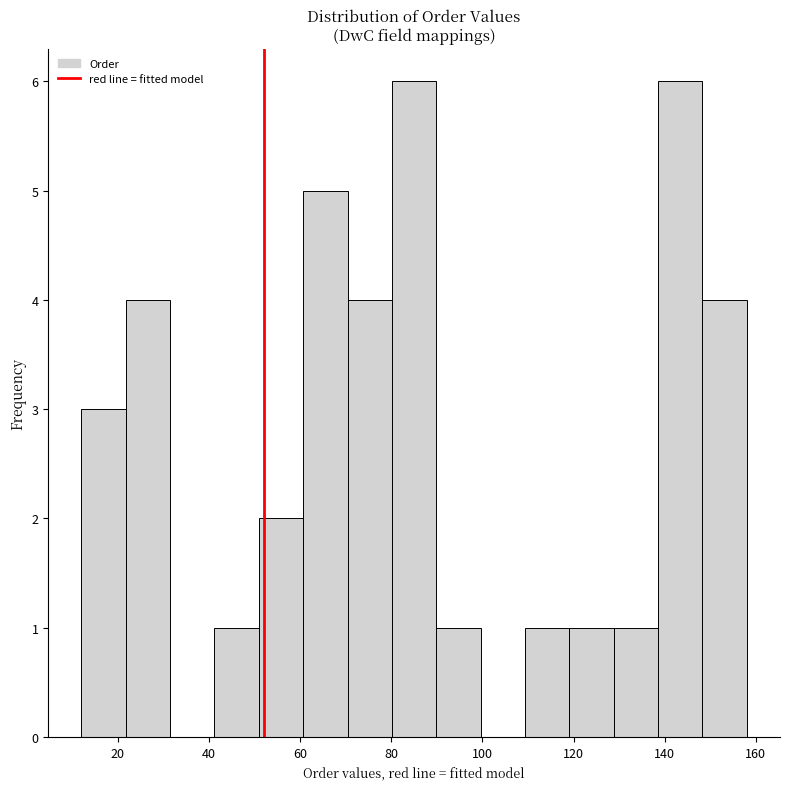

Reading left to right, list every bar in this chart as the range it spans on the x-axis followed by its height. Neither the bar edges nor the heights are printed on the chart, so give them approximately, as read against the axes.

12 to 22: 3
22 to 32: 4
32 to 42: 0
42 to 50: 1
50 to 60: 2
60 to 70: 5
70 to 80: 4
80 to 90: 6
90 to 100: 1
100 to 110: 0
110 to 120: 1
120 to 128: 1
128 to 138: 1
138 to 148: 6
148 to 158: 4